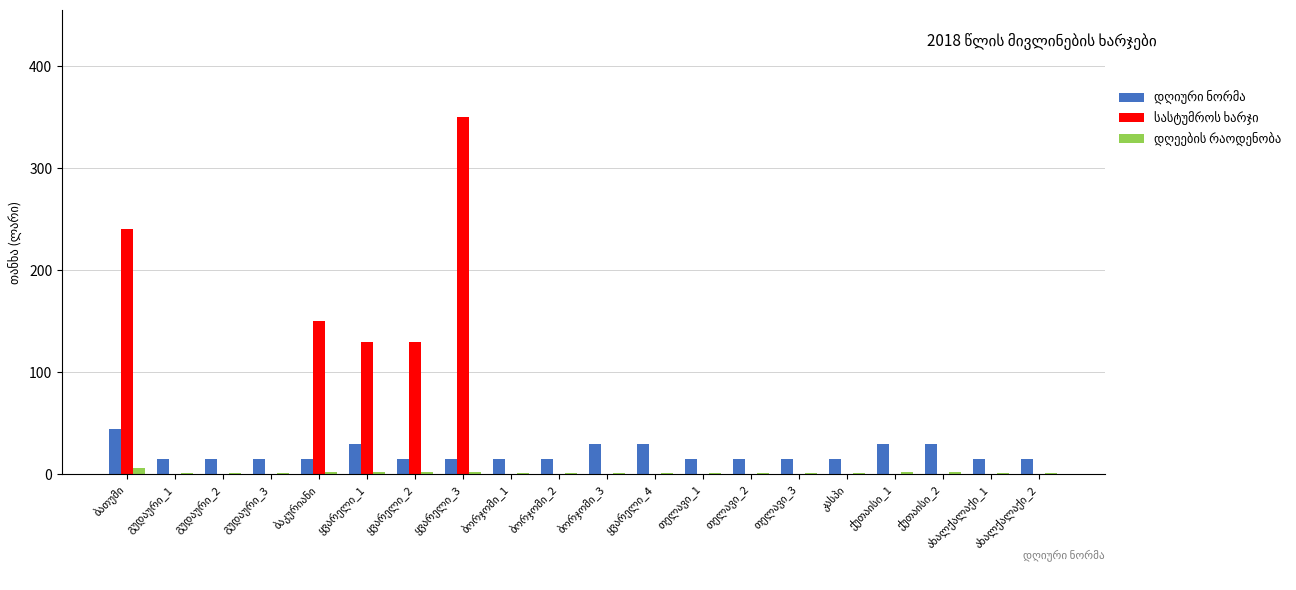

Rank the series at ყვარელი_4 from highest to lowest value.

დღიური ნორმა, დღეების რაოდენობა, სასტუმროს ხარჯი